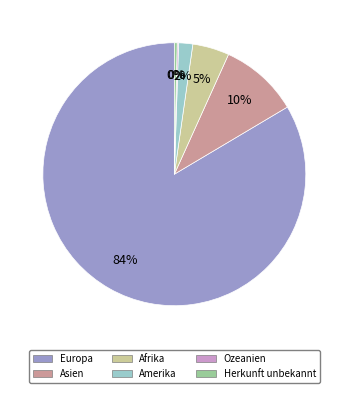

Between Europa and Herkunft unbekannt, which is larger?

Europa